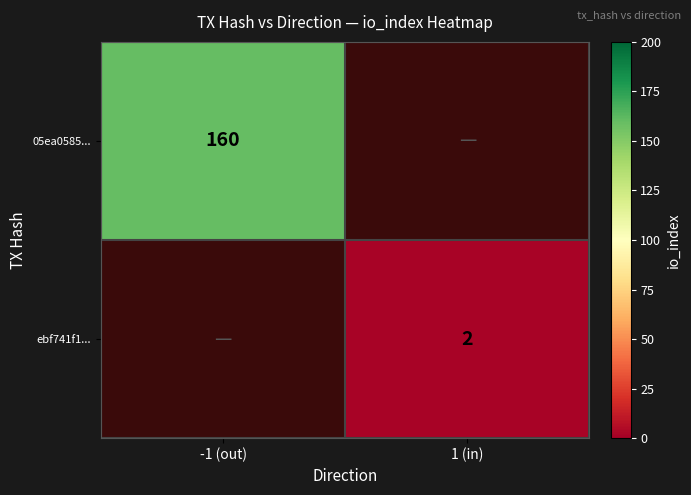

Is it true that 05ea0585... equals 41.7 at -1 (out)?

False